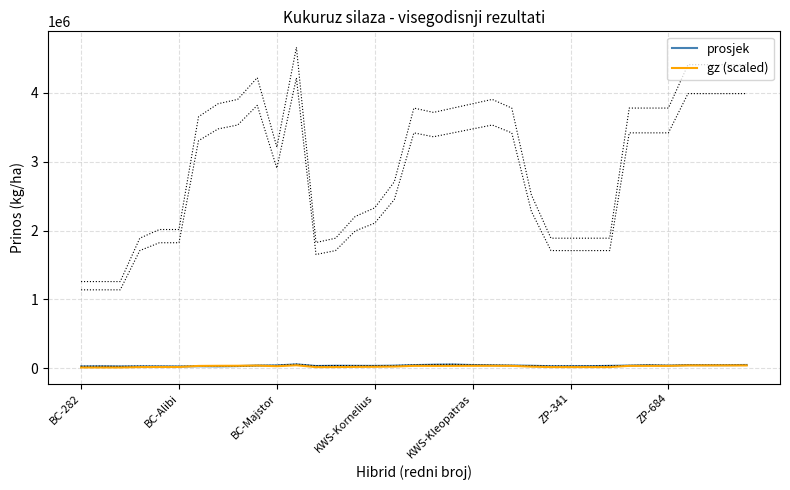

At which category is the sum across all series the highest?

11